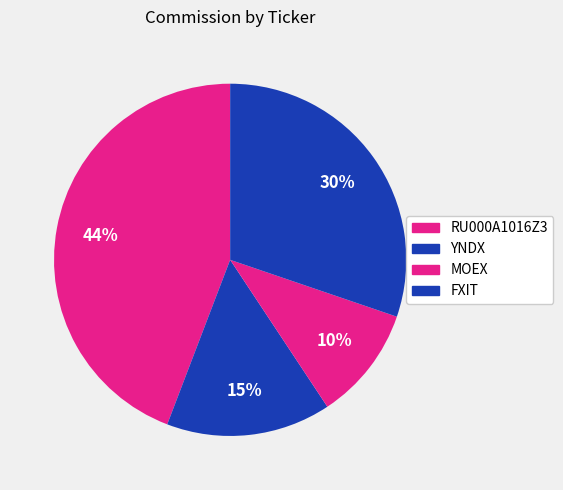

How many slices are in this pie chart?

4